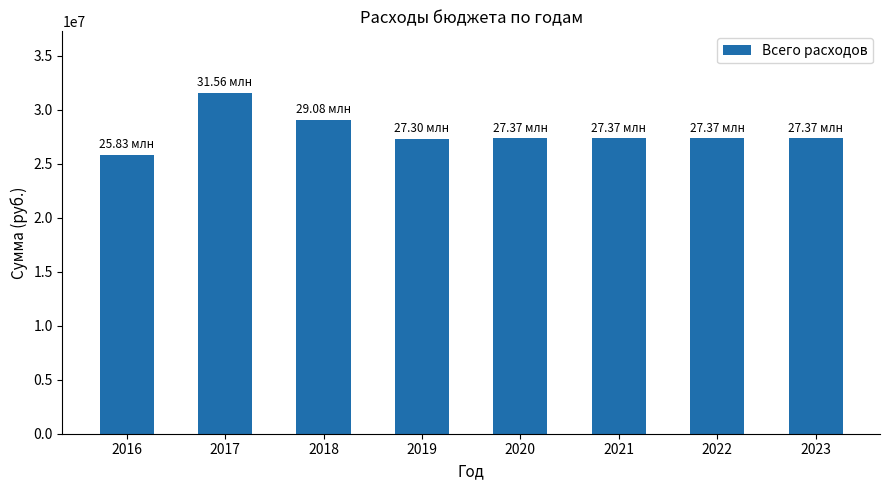

Is it true that the value at 2016 is 25832911.8?

True